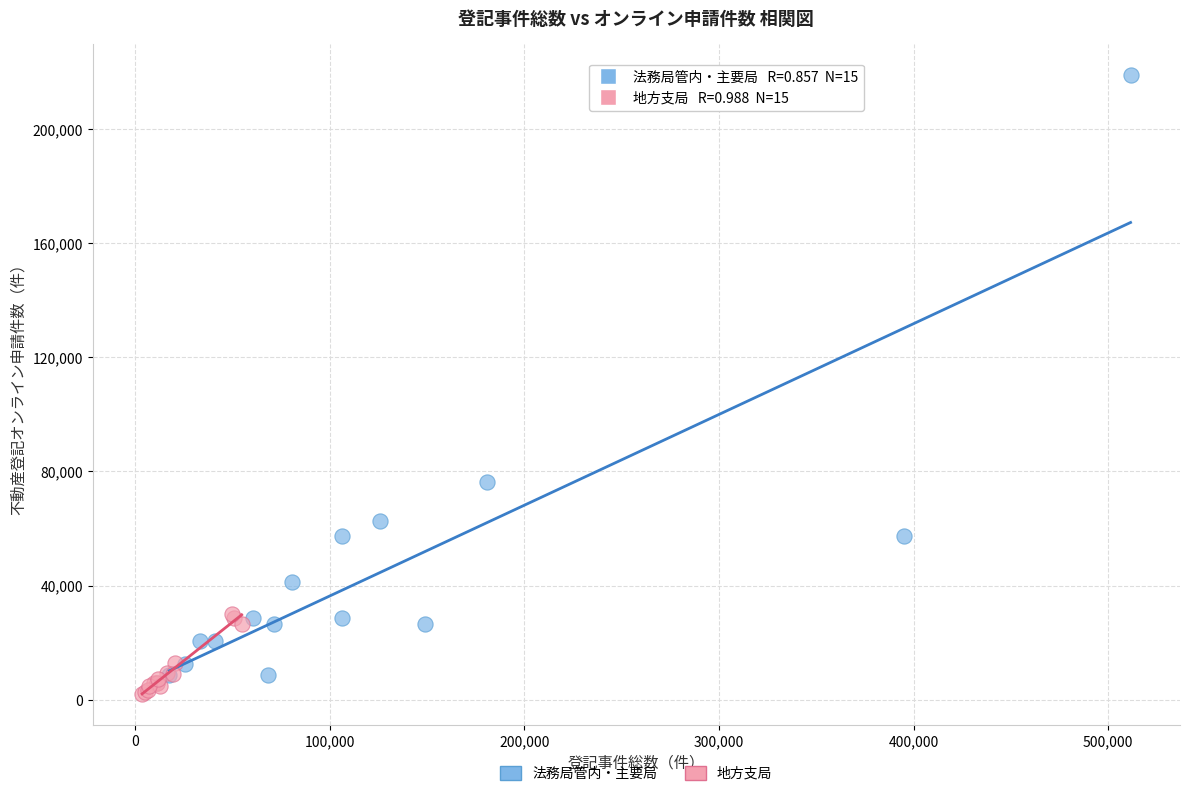

Which series reaches the maximum Y coordinate?

法務局管内・主要局